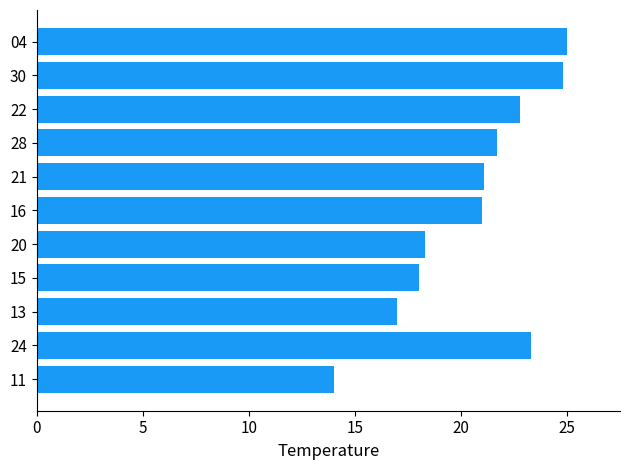

At which label is the value closest to 19?

20